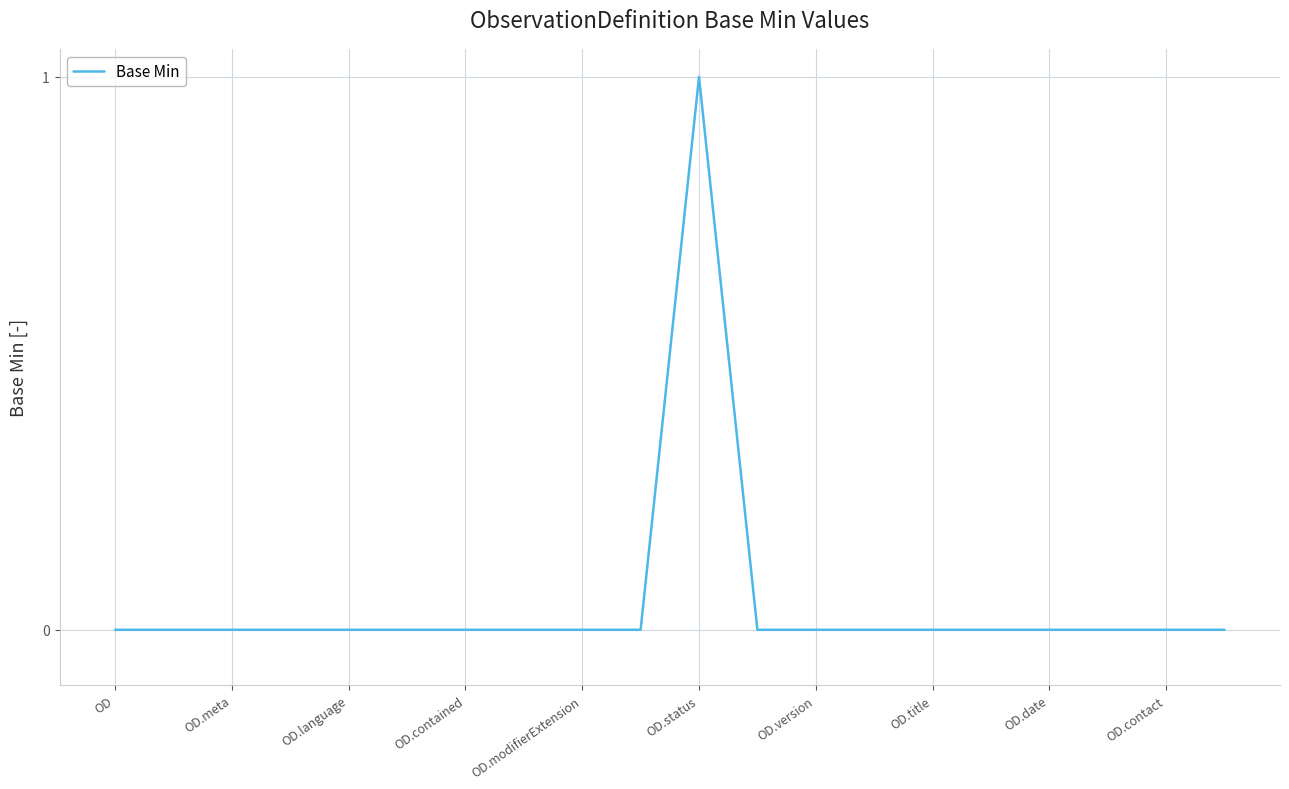

The chart shows a value of 1 at OD.status. True or false?

True